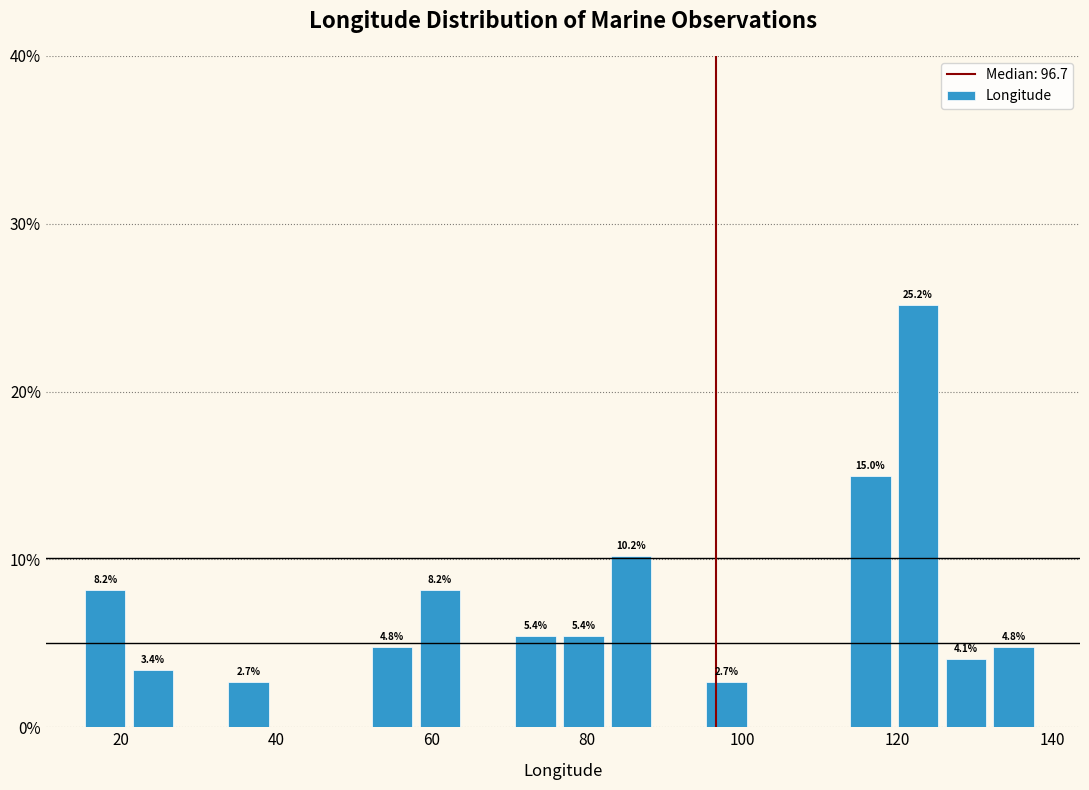

Around what value on the x-axis is the tallest bar? Give the approximate position of its centre, as read against the axis.

122